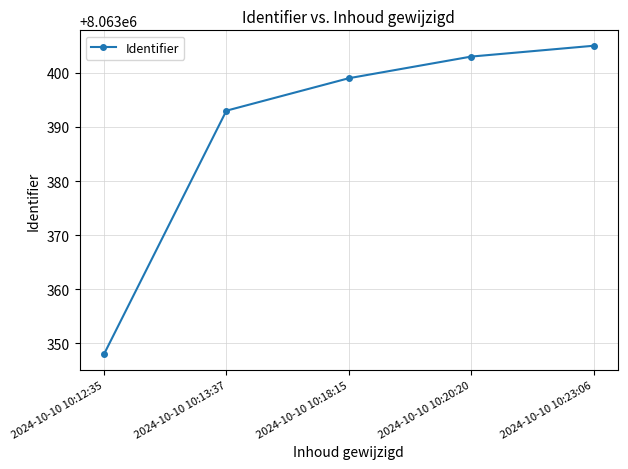

What is the sum of all values?

40316948